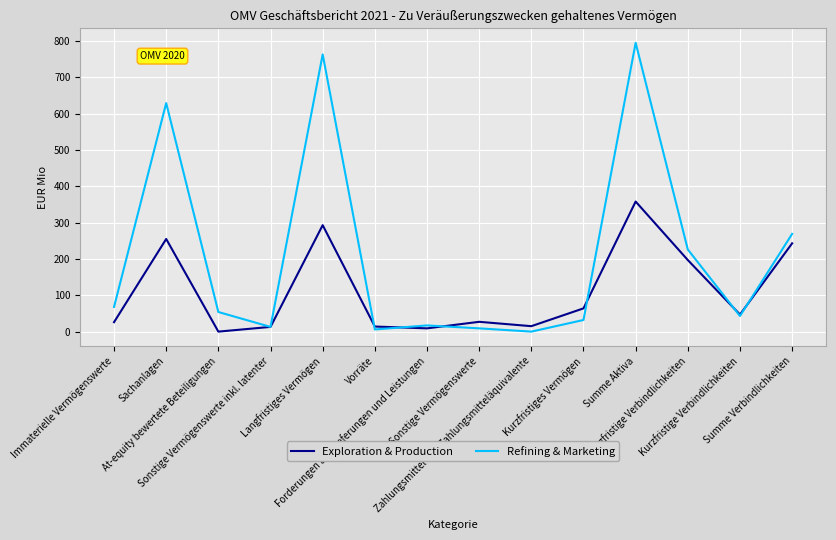

In Exploration & Production, how many points are lower than both neighbors (excluding endpoints)?

4